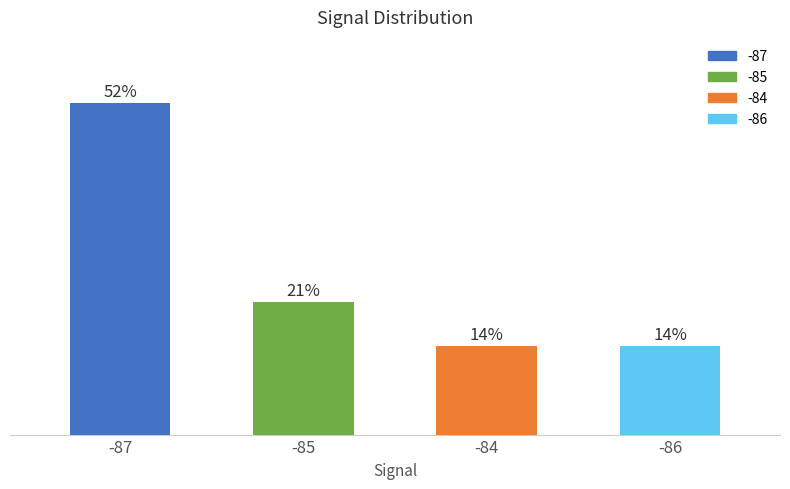

What is the label of the 4th bar from the left?

-86